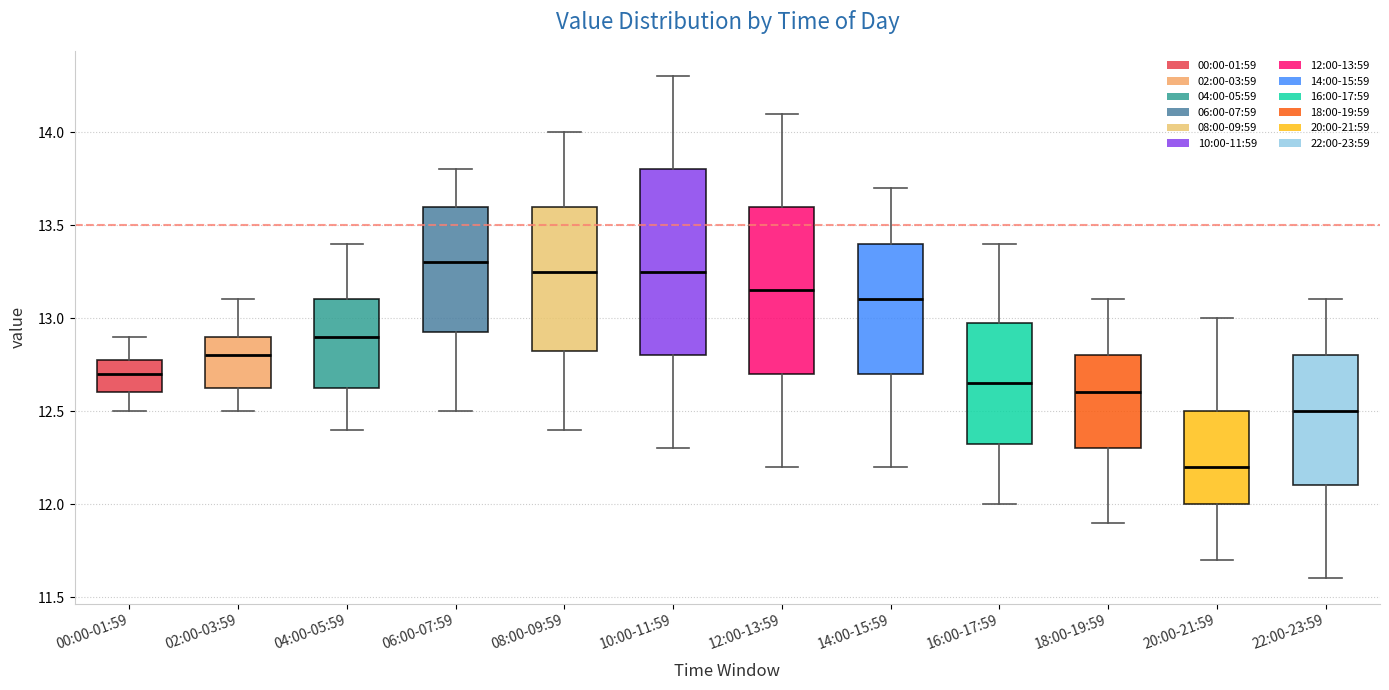

Where does the lower whisker of the box for 06:00-07:59 end on the y-axis? The values are not printed on the chart, so give them approximately, as read against the axis.

12.50